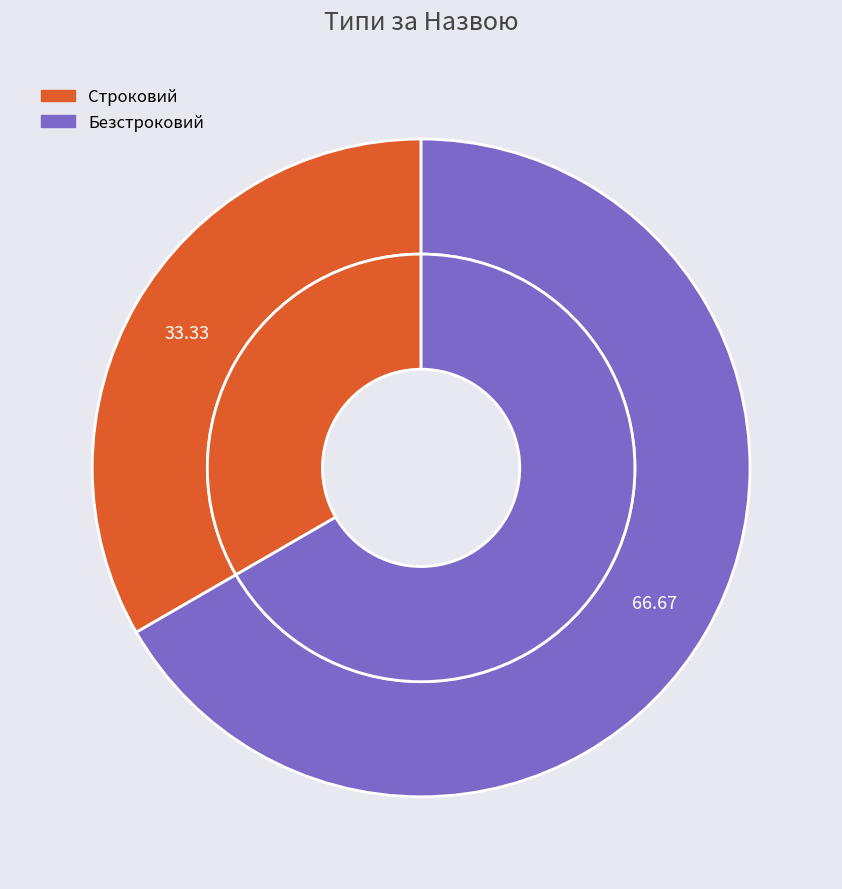

Is there any slice that represents more than half of the pie?

Yes